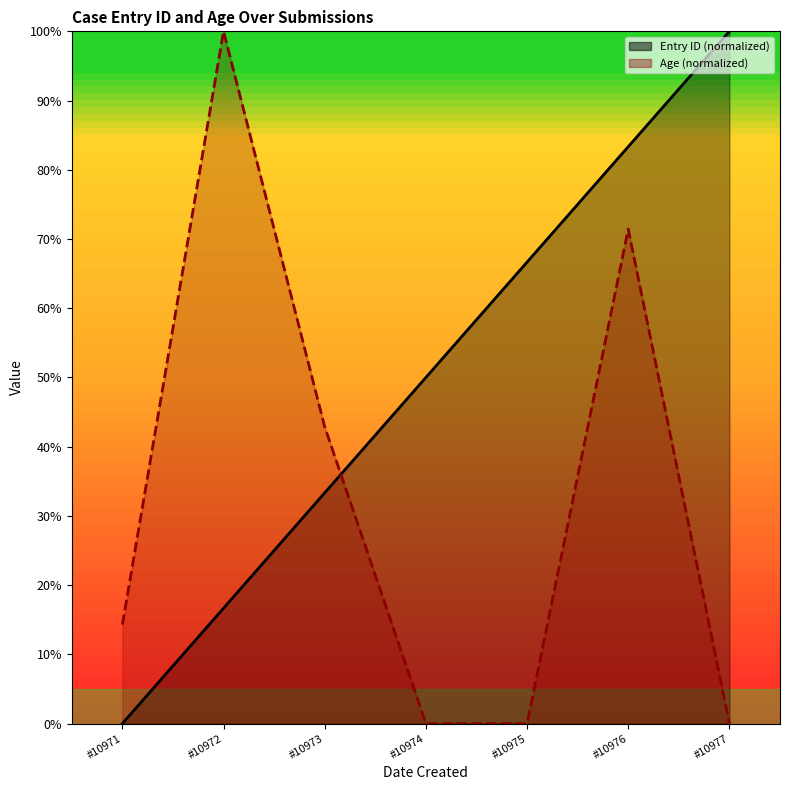

What is the average value of the Age (normalized) series?

32.7